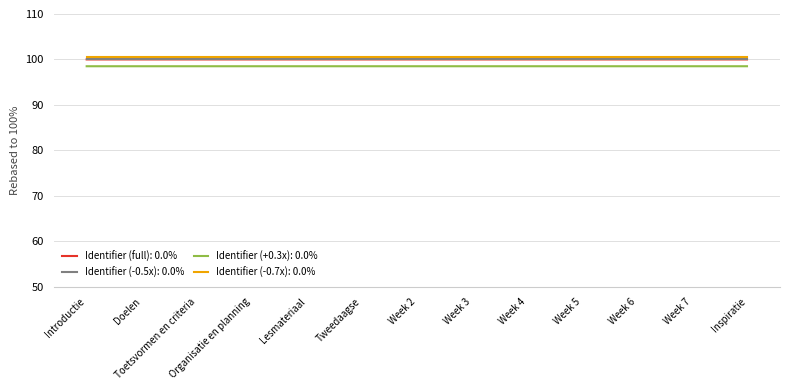

Is it true that Identifier (+0.3x): 0.0% equals 98.5 at Organisatie en planning?

True